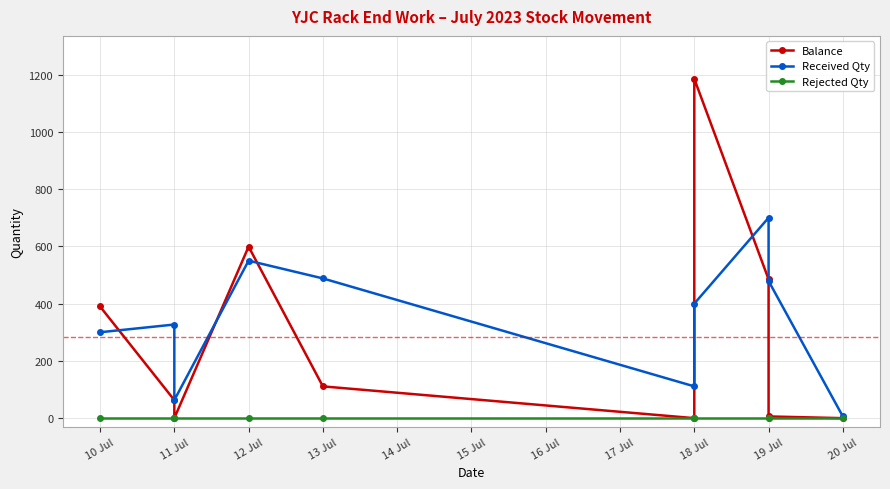

What is the average value of the Received Qty series?

342